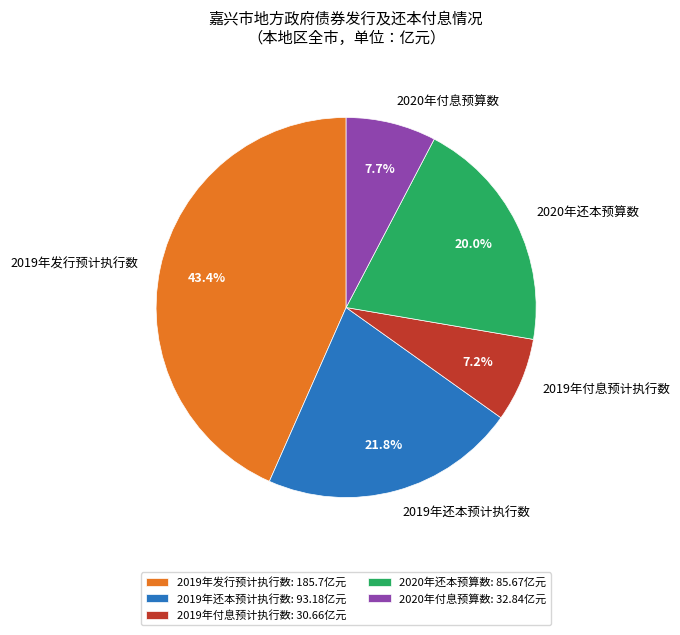

Combined, what portion of the pie is 2019年付息预计执行数: 30.66亿元 and 2020年还本预算数: 85.67亿元?

27.2%